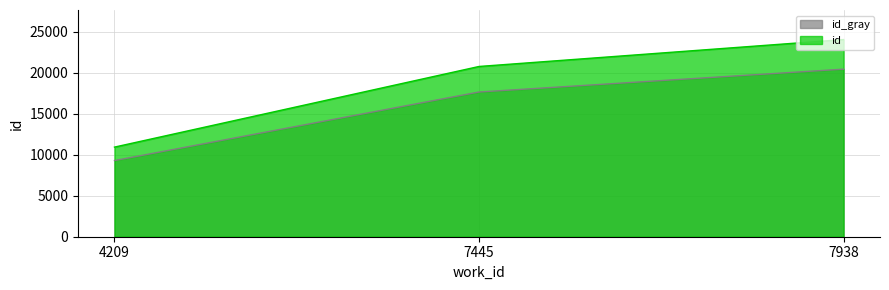

What is the difference between the maximum and second lowest values?

2789.7